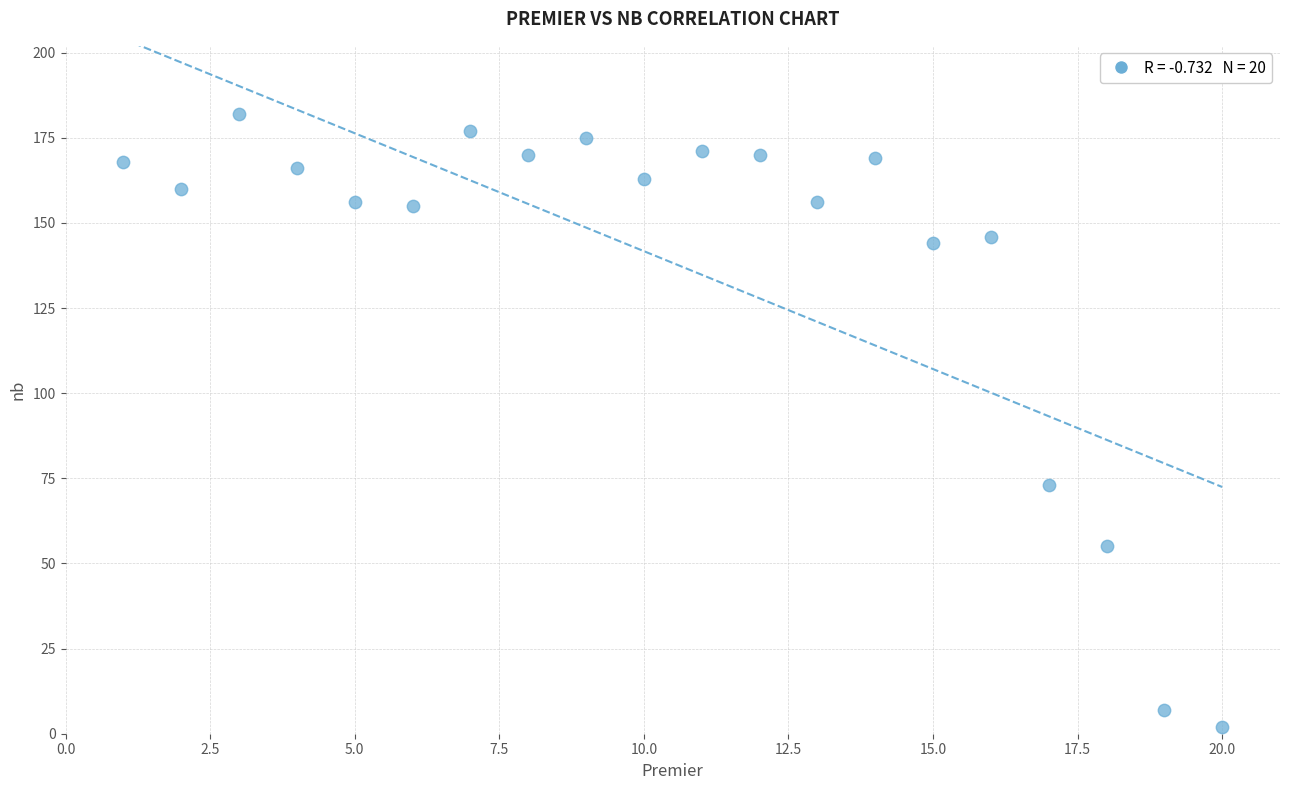

What Y value in the scatter plot is closest to 92?

73